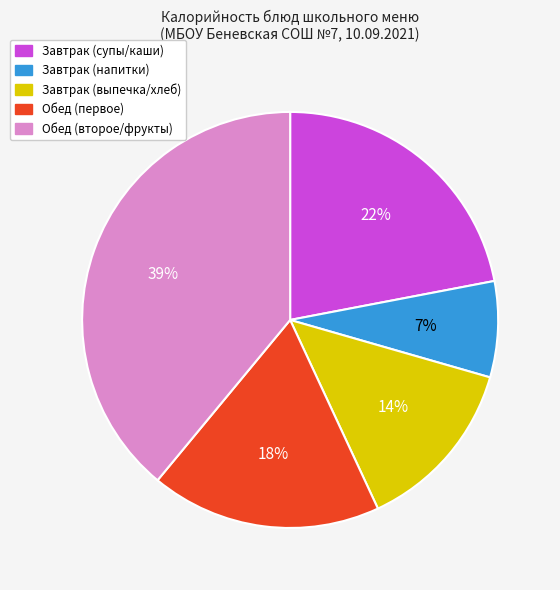

To the nearest percent, what is the average slice percentage?

20%